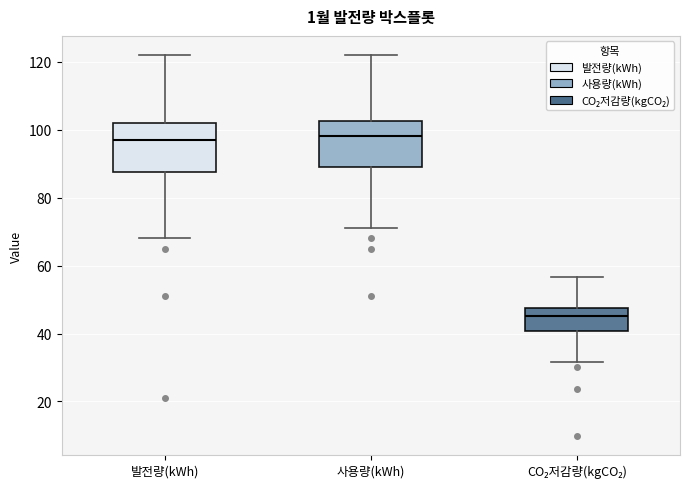

Which box has the lowest median line?

CO₂저감량(kgCO₂)